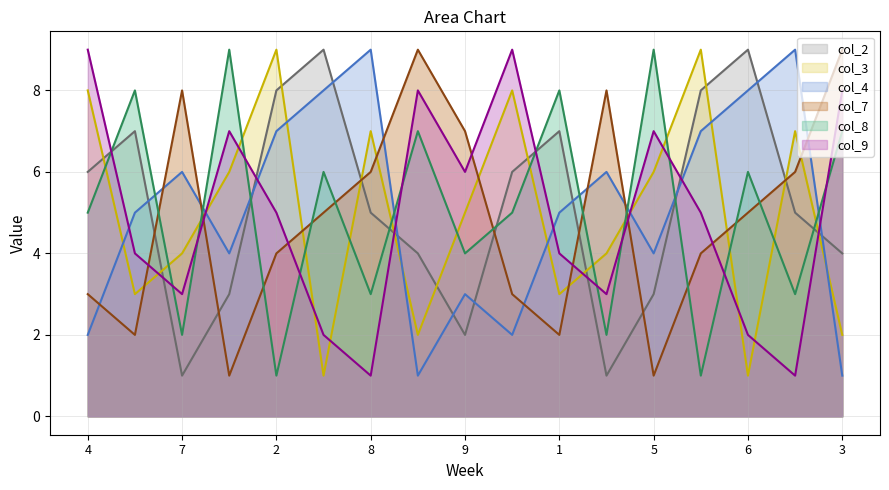

Reading right to left, list all the values displayed in this chart.

col_2: 4	5	9	8	3	1	7	6	2	4	5	9	8	3	1	7	6
col_3: 2	7	1	9	6	4	3	8	5	2	7	1	9	6	4	3	8
col_4: 1	9	8	7	4	6	5	2	3	1	9	8	7	4	6	5	2
col_7: 9	6	5	4	1	8	2	3	7	9	6	5	4	1	8	2	3
col_8: 7	3	6	1	9	2	8	5	4	7	3	6	1	9	2	8	5
col_9: 8	1	2	5	7	3	4	9	6	8	1	2	5	7	3	4	9